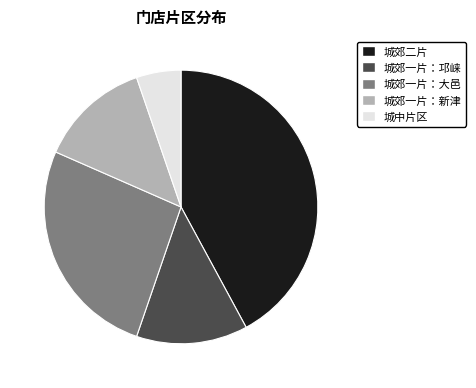

Is it true that 城中片区 is 1% of the pie?

False